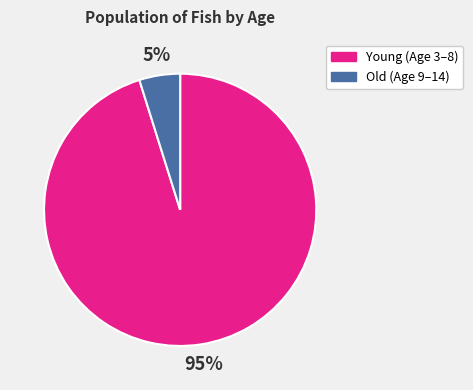

To the nearest percent, what is the average slice percentage?

50%